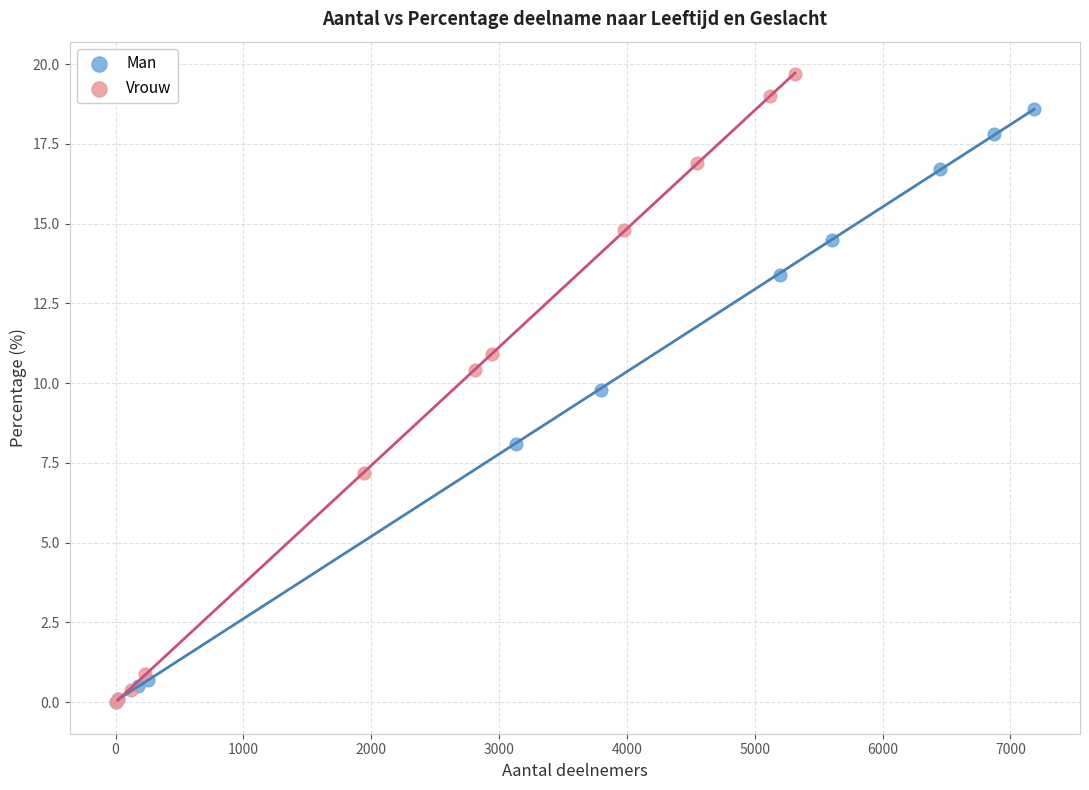

Which series has the widest spread of Y values?

Vrouw